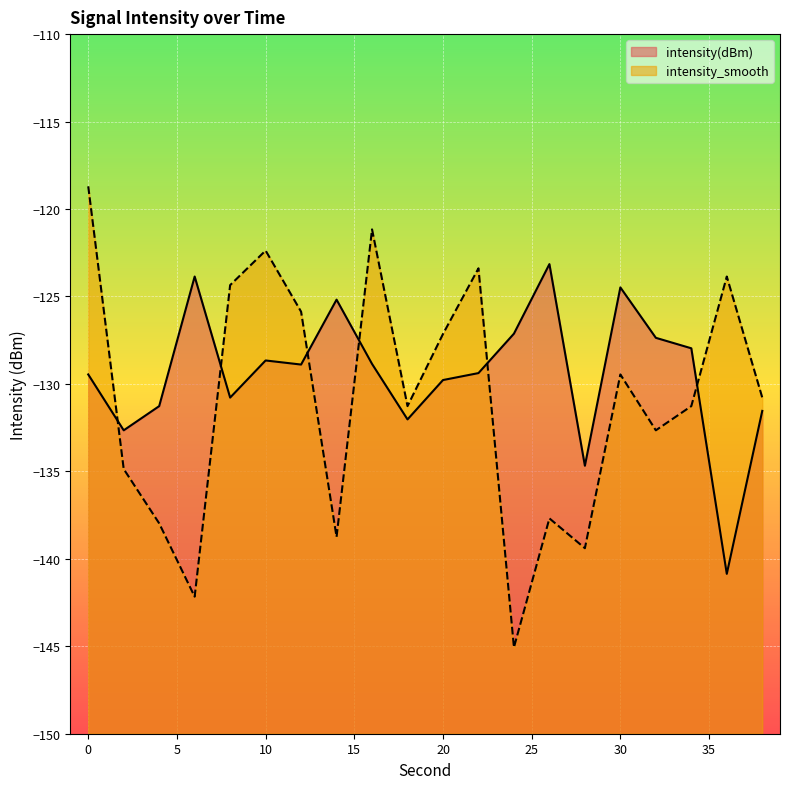

True or false: intensity_smooth and intensity(dBm) intersect in this chart.

True